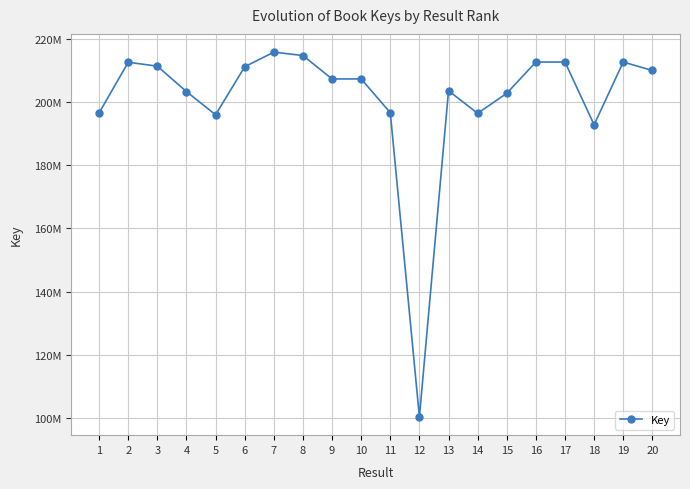

List the labels in order of value, smallest first.

12, 18, 5, 14, 1, 11, 15, 4, 13, 10, 9, 20, 6, 3, 2, 16, 19, 17, 8, 7